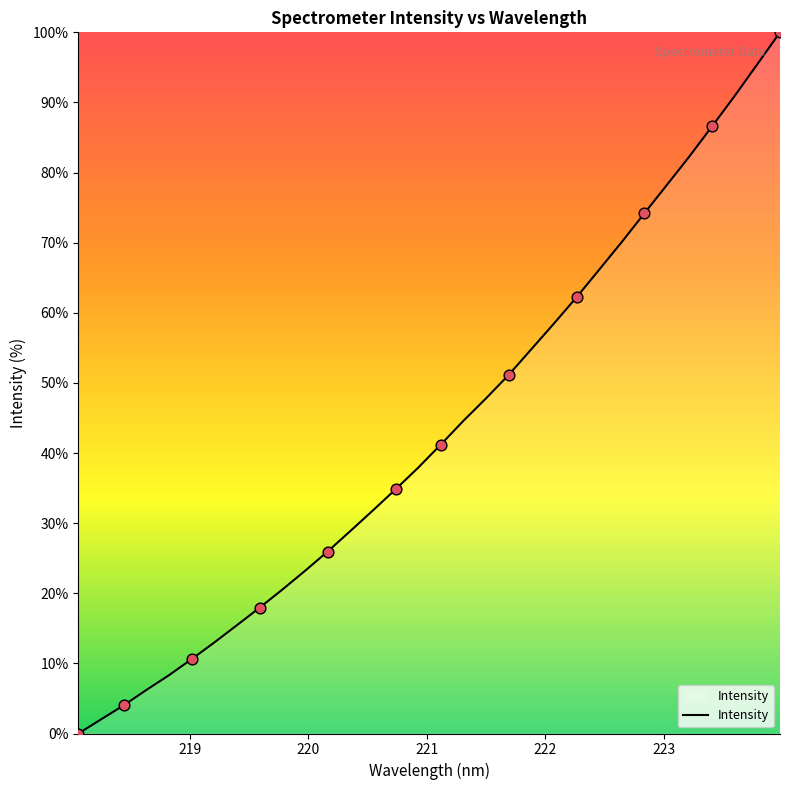

What is the difference between the maximum and minimum values?

100.0